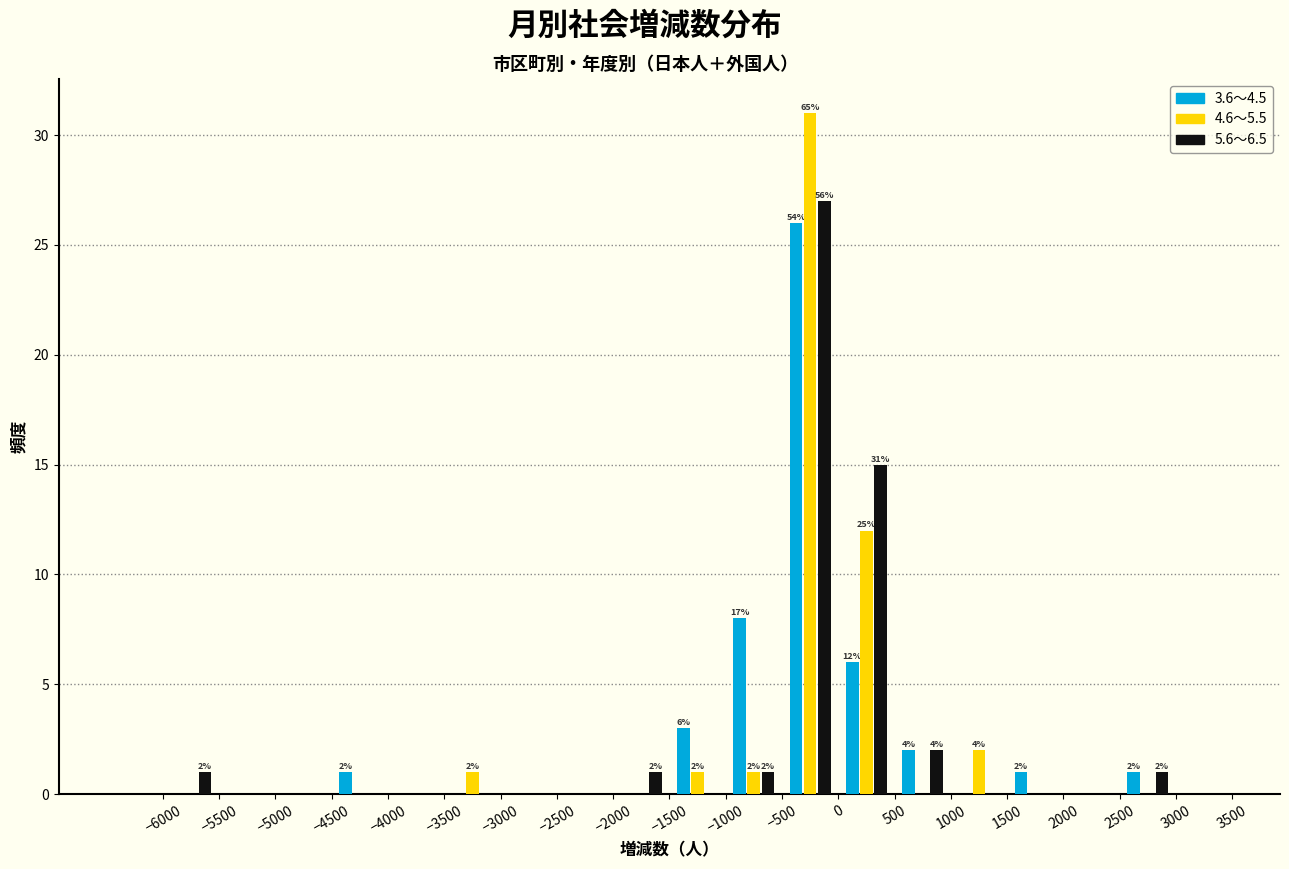

In the 5.6～6.5 series, which range on the x-axis has the tallest bar?

-500 to 0